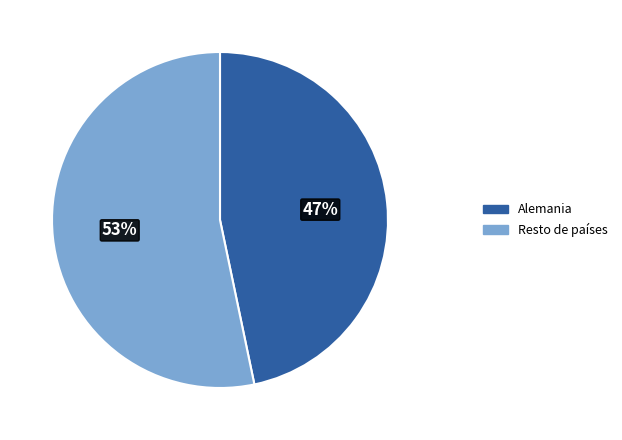

Count the number of slices in the pie.

2